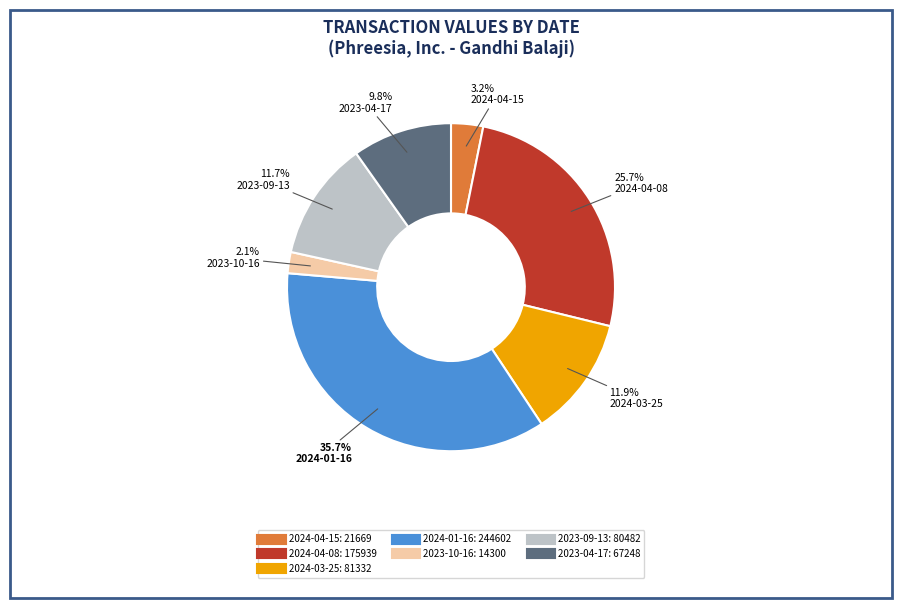

Approximately how many times larger is the value at 2023-04-17 compared to 2024-03-25?

0.8